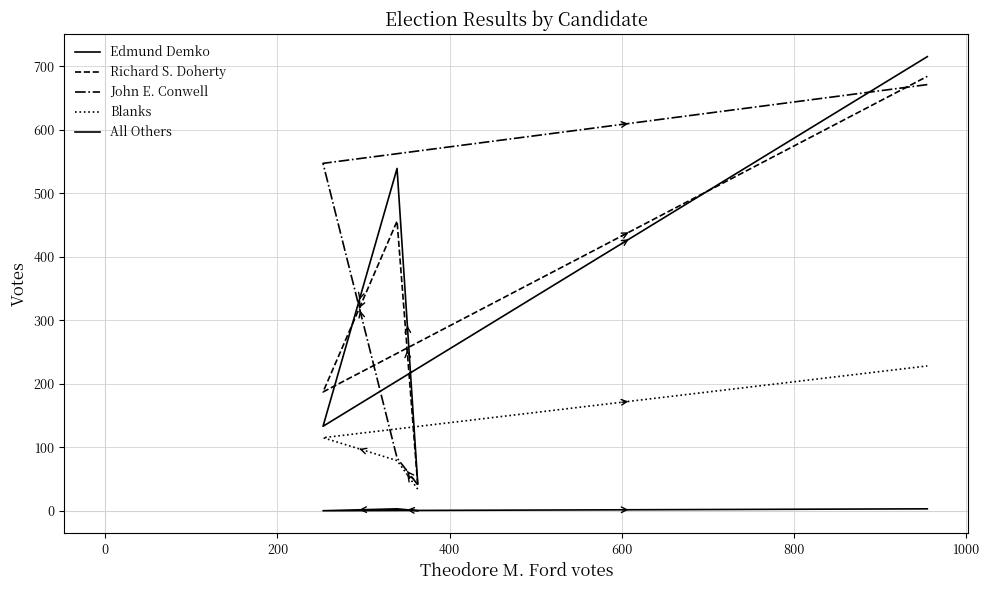

What is the total value across all series at 400?

2301